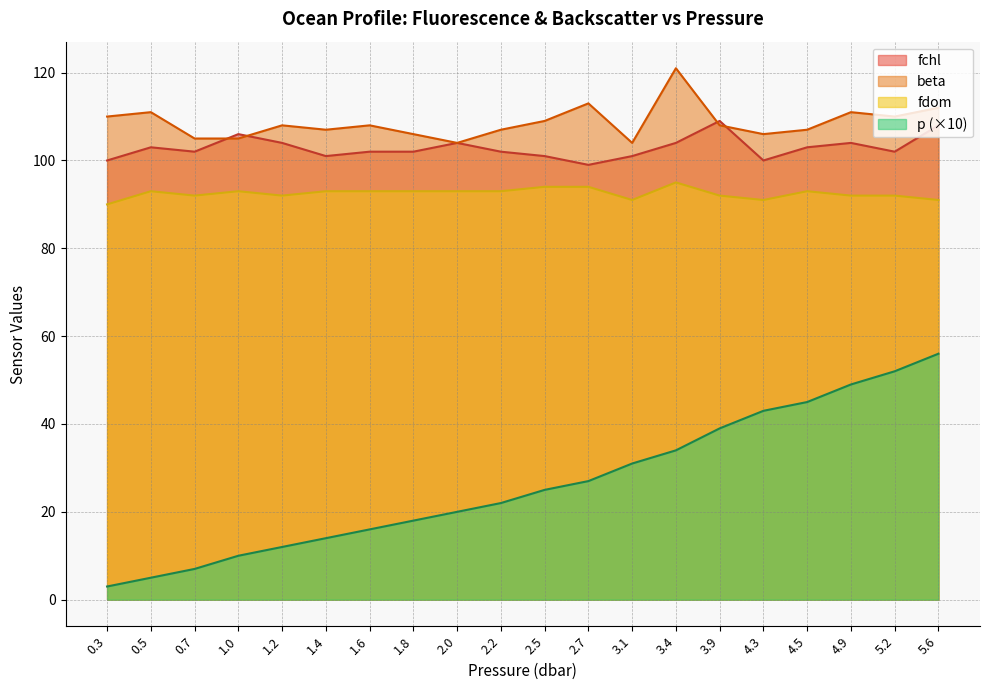

True or false: fdom has a value of 90 at 0.3.

True